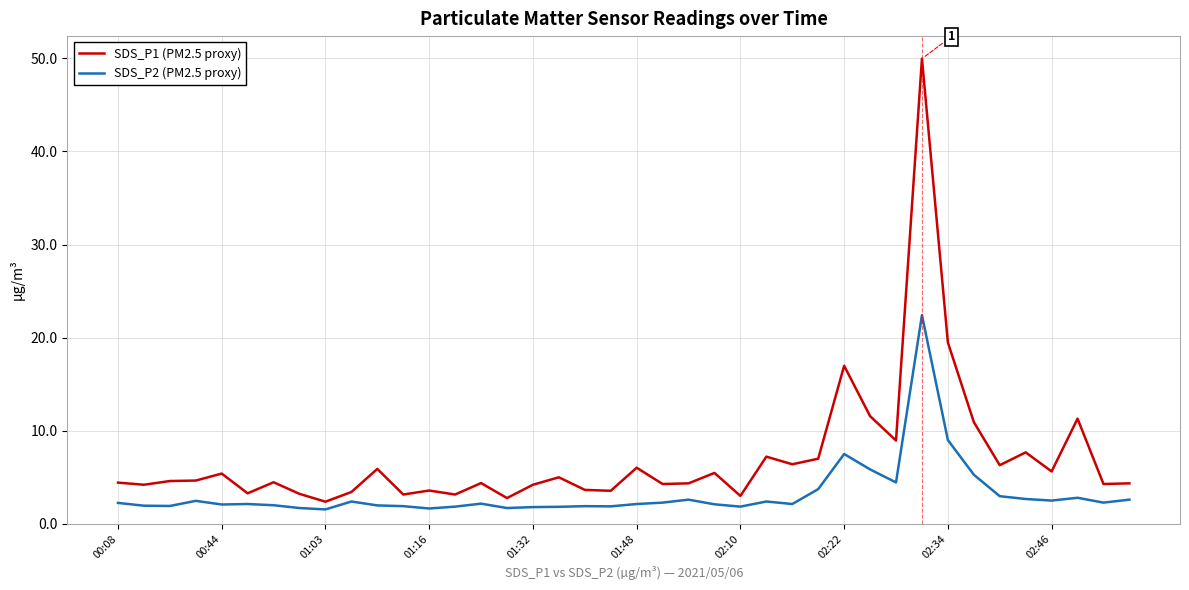

In SDS_P2 (PM2.5 proxy), how many points are higher than both neighbors (excluding endpoints)?

10